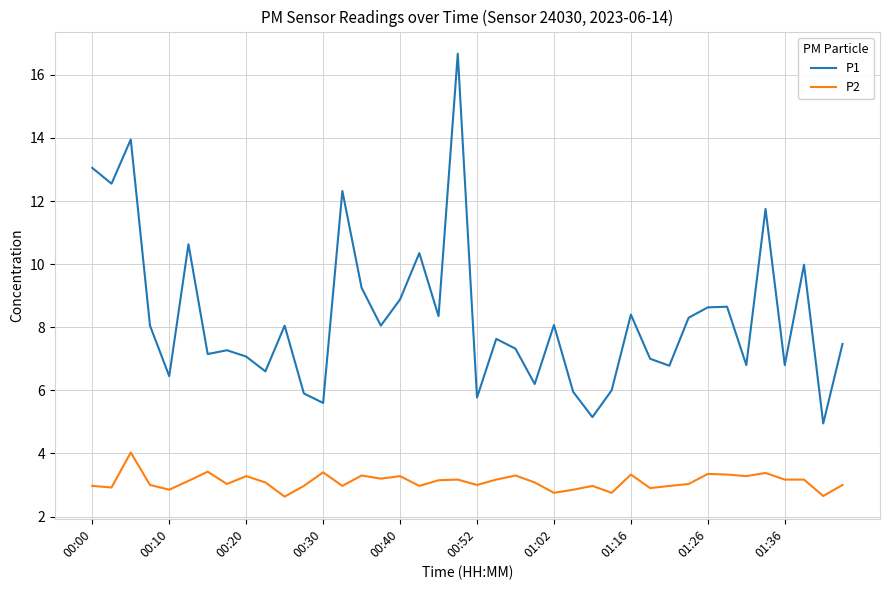

True or false: P2 and P1 intersect in this chart.

False